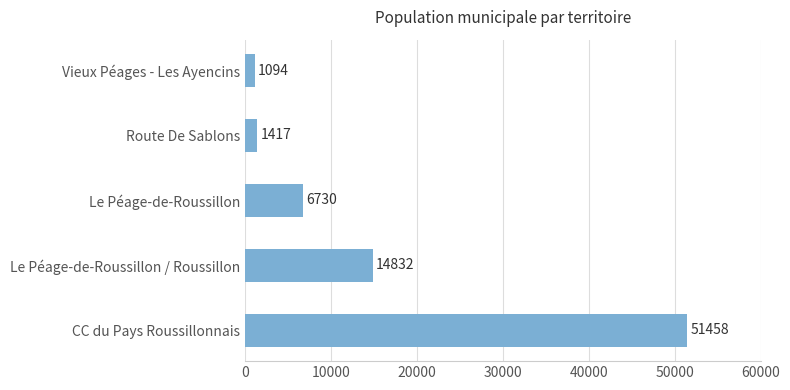

What is the maximum value shown in the chart?

51458